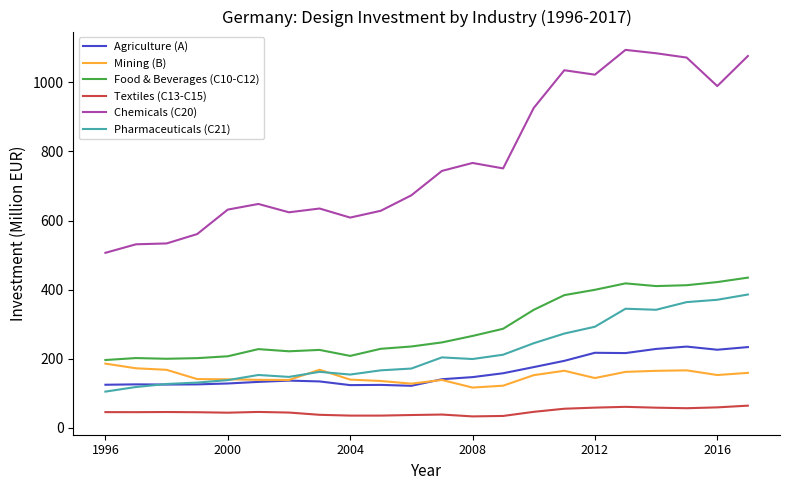

Is this an area chart (filled region under the line)?

No